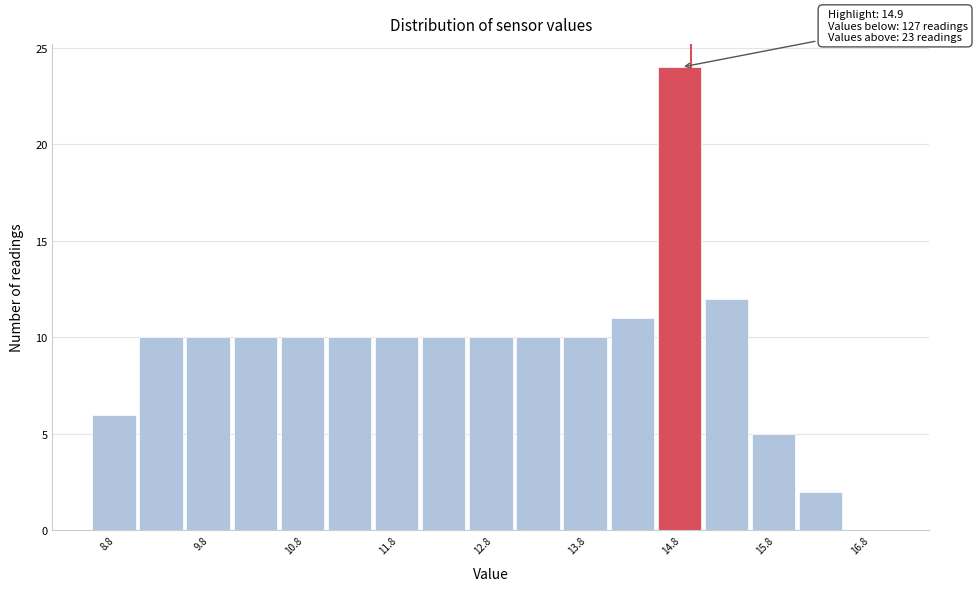

Which range on the x-axis has the tallest bar?

14.55 to 15.05